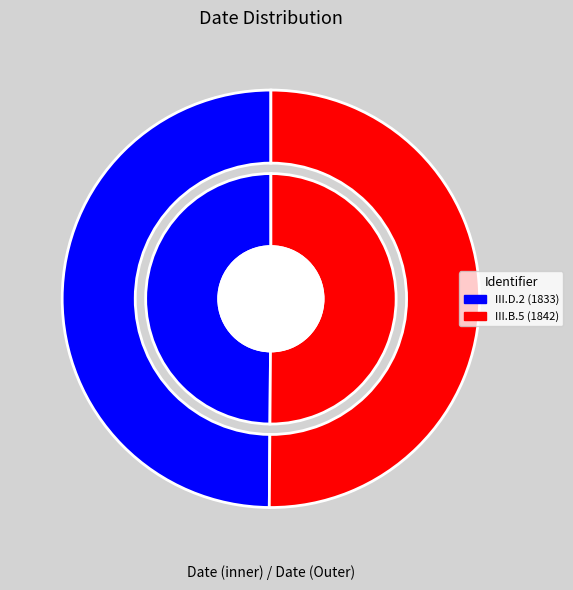

Which has a higher value, Ripon Cathedral Library III.D.2 or Ripon Cathedral Library III.B.5?

Ripon Cathedral Library III.B.5